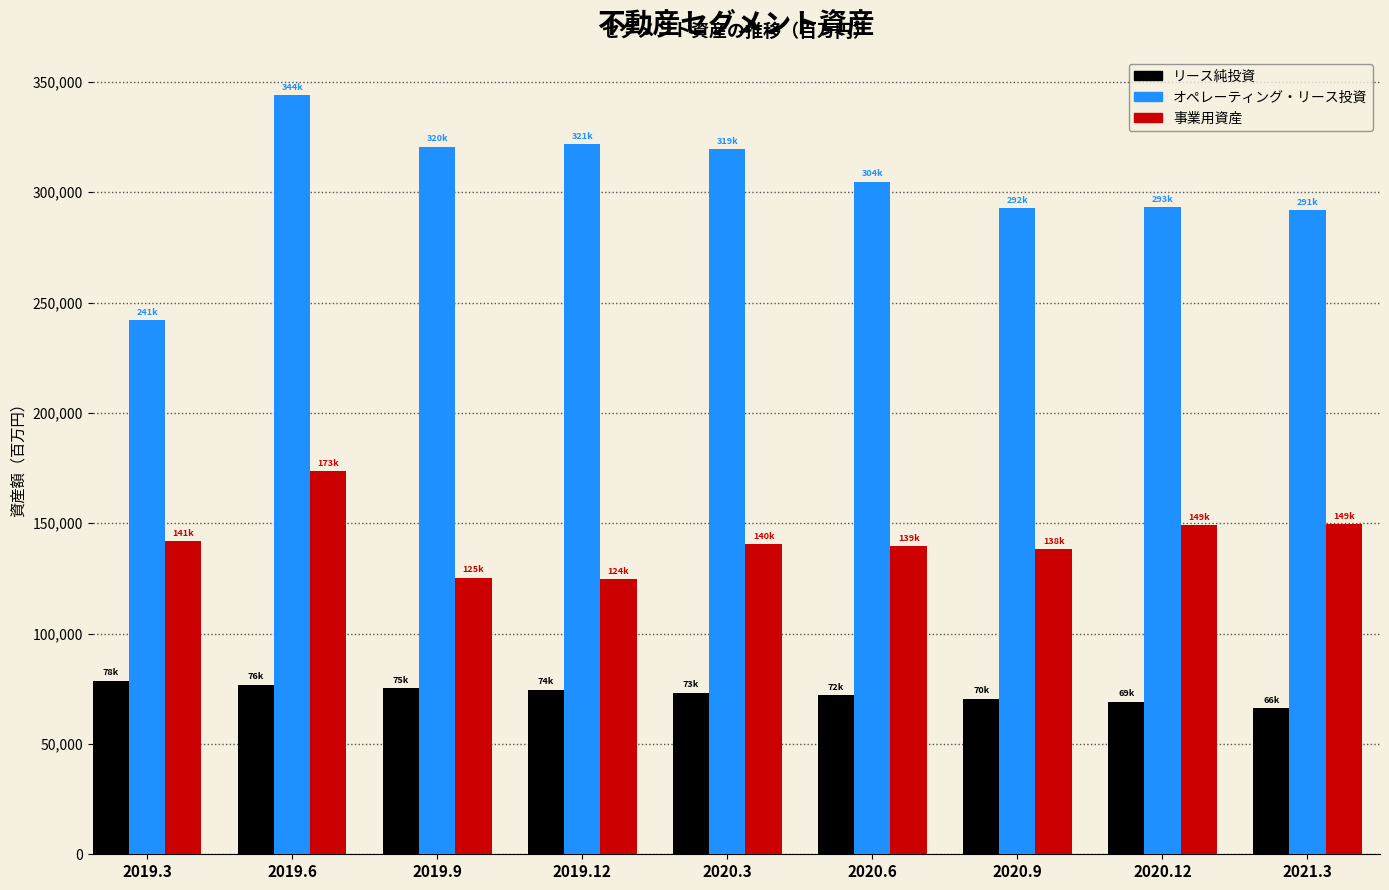

Which series has the largest total across all categories?

オペレーティング・リース投資